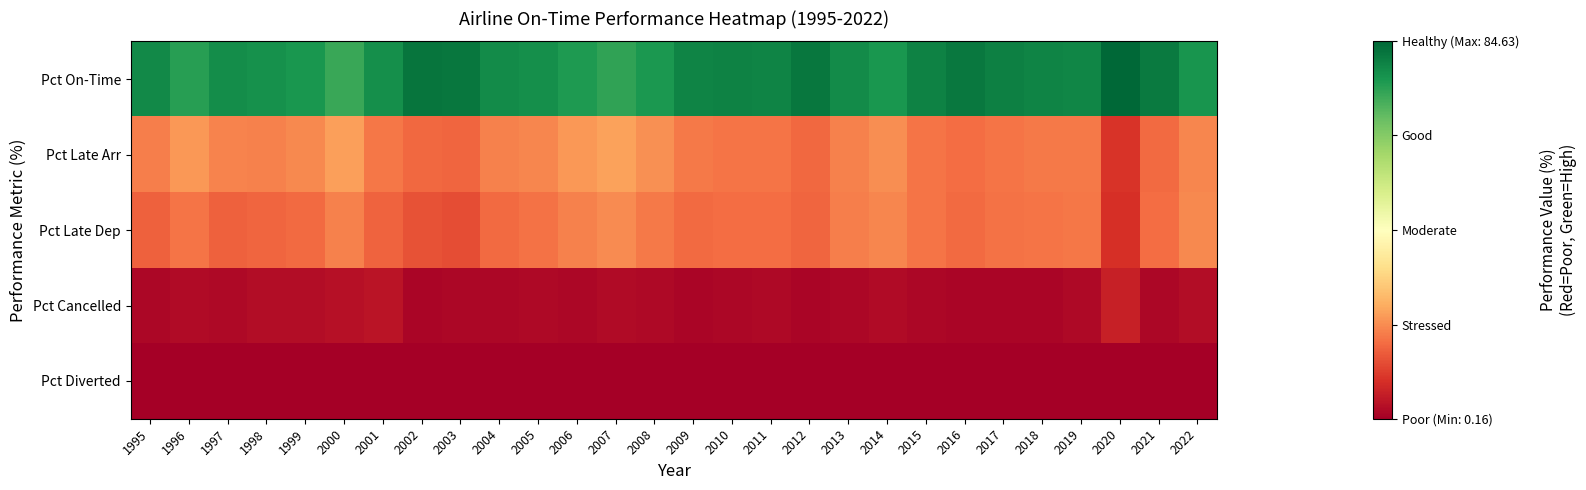

What is the minimum value shown in the chart?

0.2